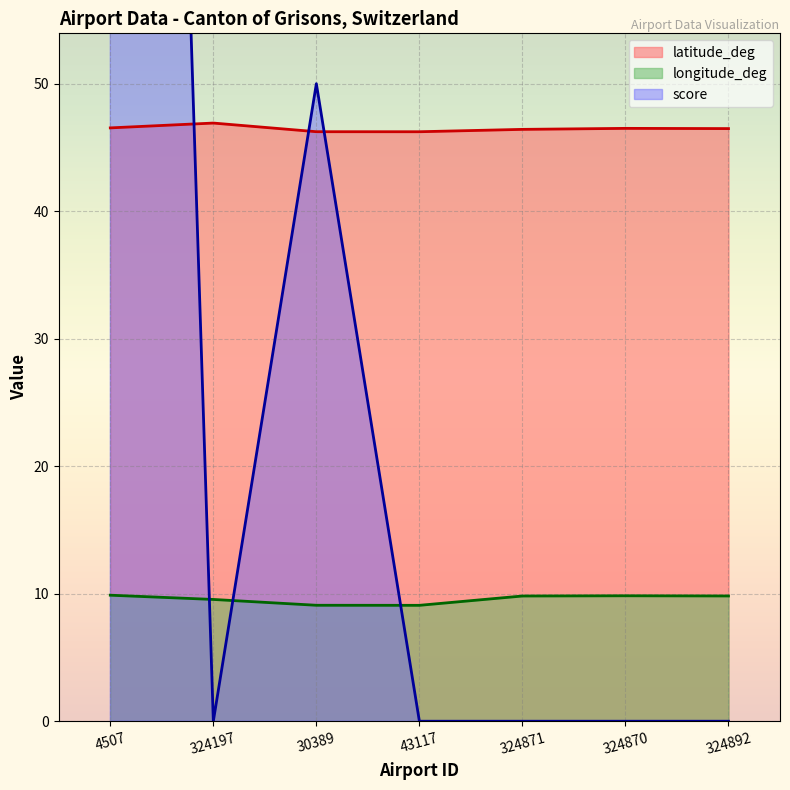

Is the value of score at 324892 greater than the value of longitude_deg at 324870?

No